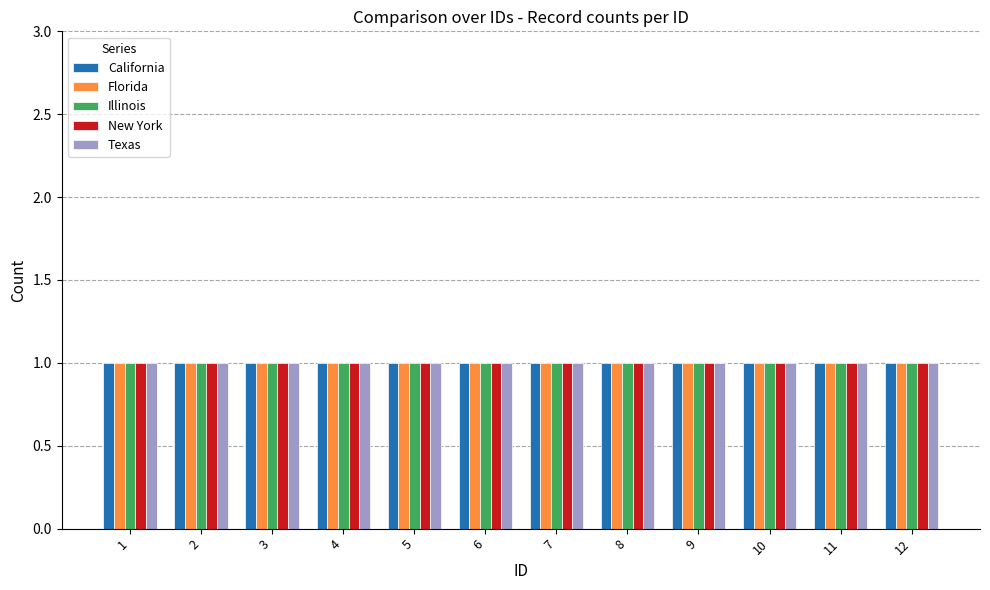

Does the chart contain any negative values?

No